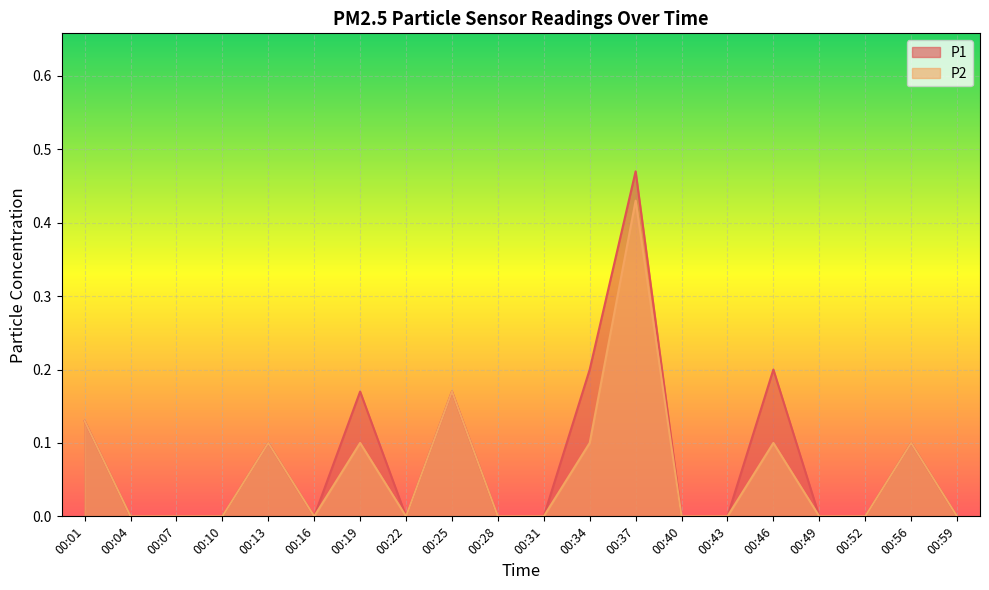

How many positive values does the P1 series have?

8